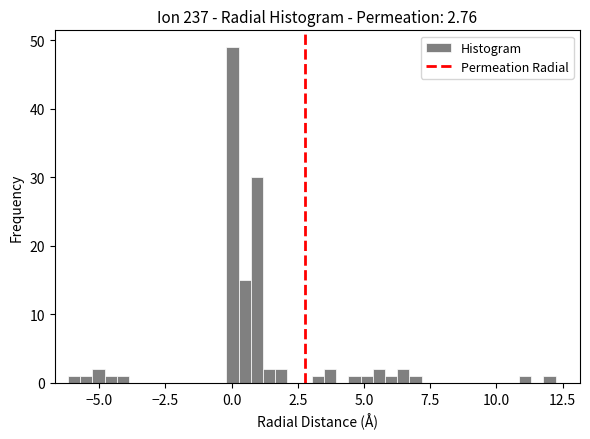

Read against the x-axis, roughly where is the centre of the tallest bar?

0.0